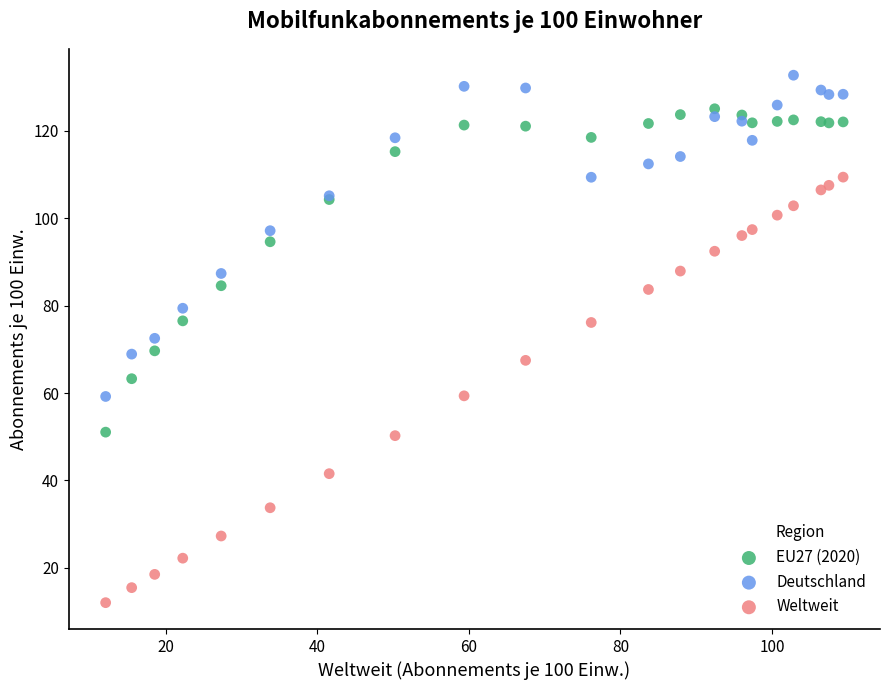

What are all the series names shown in the legend?

EU27 (2020), Deutschland, Weltweit